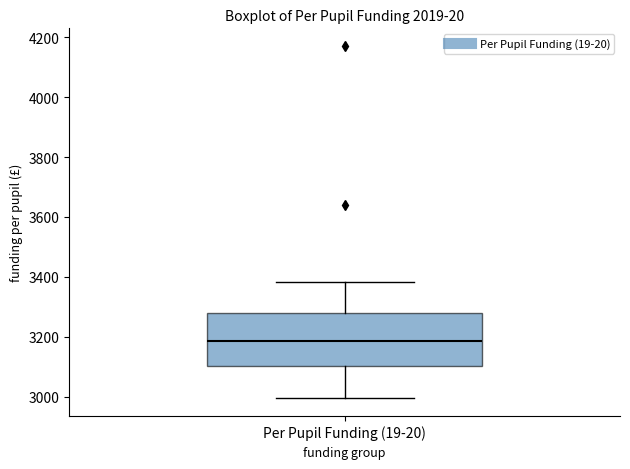

Read this box plot against the y-axis: the position of the median line, the range covered by the box, and the ends of both whiskers. The values are not printed on the chart, so give them approximately, as read against the axis.

median 3180, box 3100 to 3280, whiskers 3000 to 3380